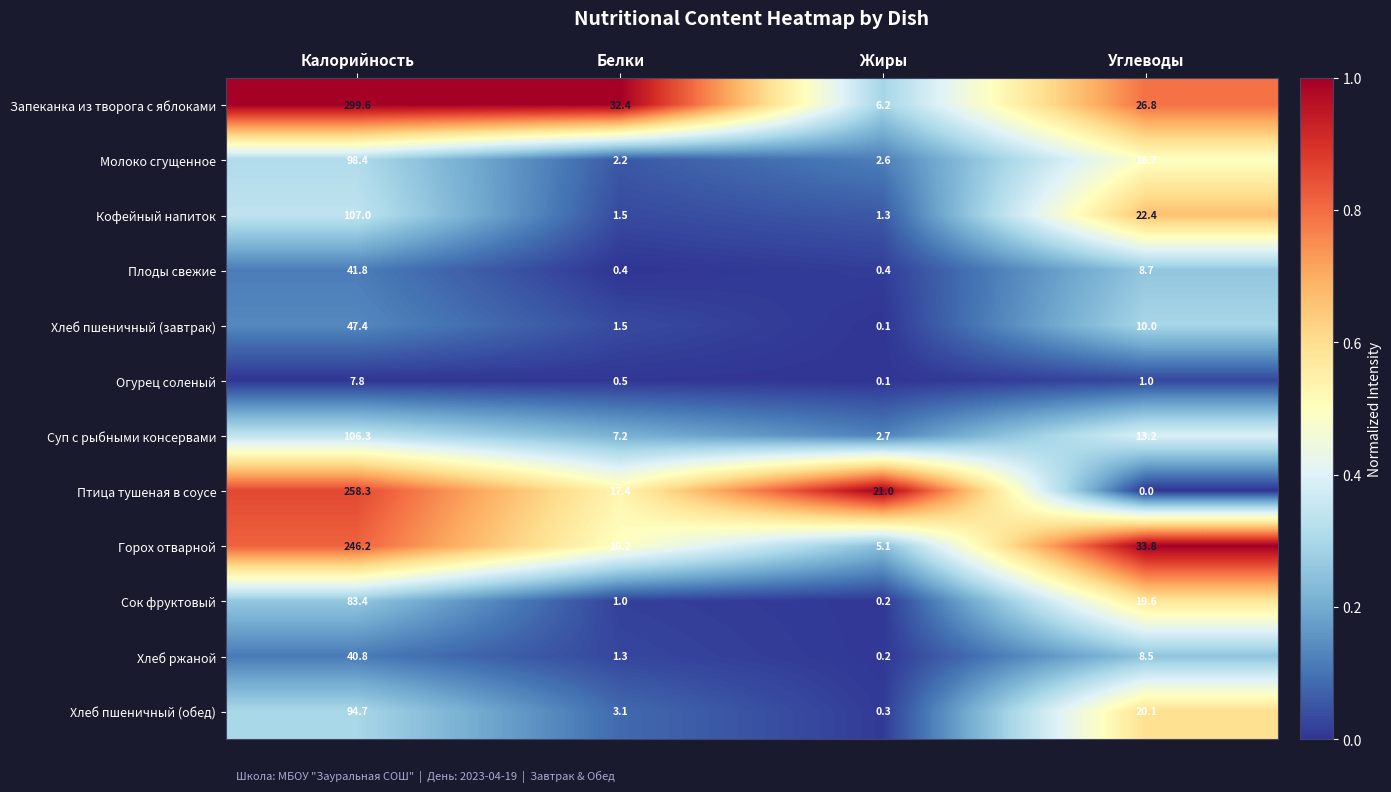

At Углеводы, list the series in order from smallest to largest.

Птица тушеная в соусе, Огурец соленый, Хлеб ржаной, Плоды свежие, Хлеб пшеничный (завтрак), Суп с рыбными консервами, Молоко сгущенное, Сок фруктовый, Хлеб пшеничный (обед), Кофейный напиток, Запеканка из творога с яблоками, Горох отварной